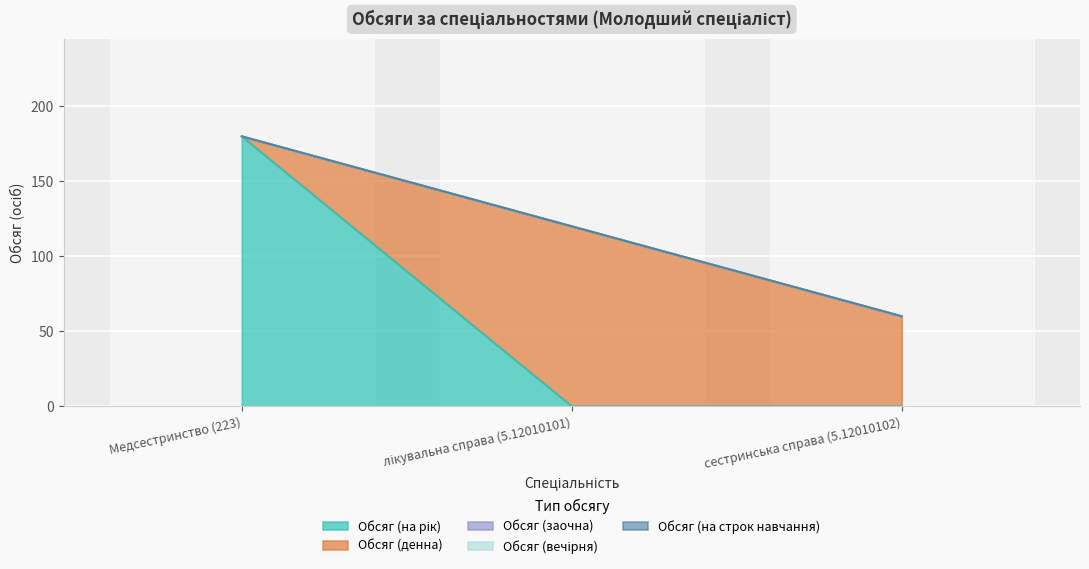

Which series has the largest range (max minus min)?

Обсяг (на рік)